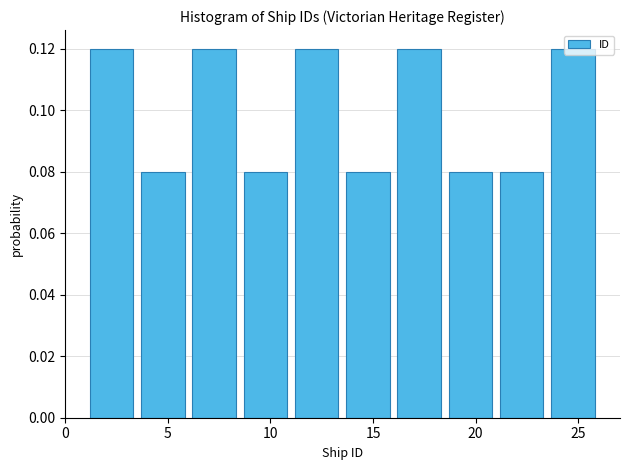

Reading left to right, list every bar in this chart as the range it spans on the x-axis followed by its height. The values are not printed on the chart, so give them approximately, as read against the axis.

1.0 to 3.5: 0.12
3.5 to 6.0: 0.08
6.0 to 8.5: 0.12
8.5 to 11.0: 0.08
11.0 to 13.5: 0.12
13.5 to 16.0: 0.08
16.0 to 18.5: 0.12
18.5 to 21.0: 0.08
21.0 to 23.5: 0.08
23.5 to 26.0: 0.12